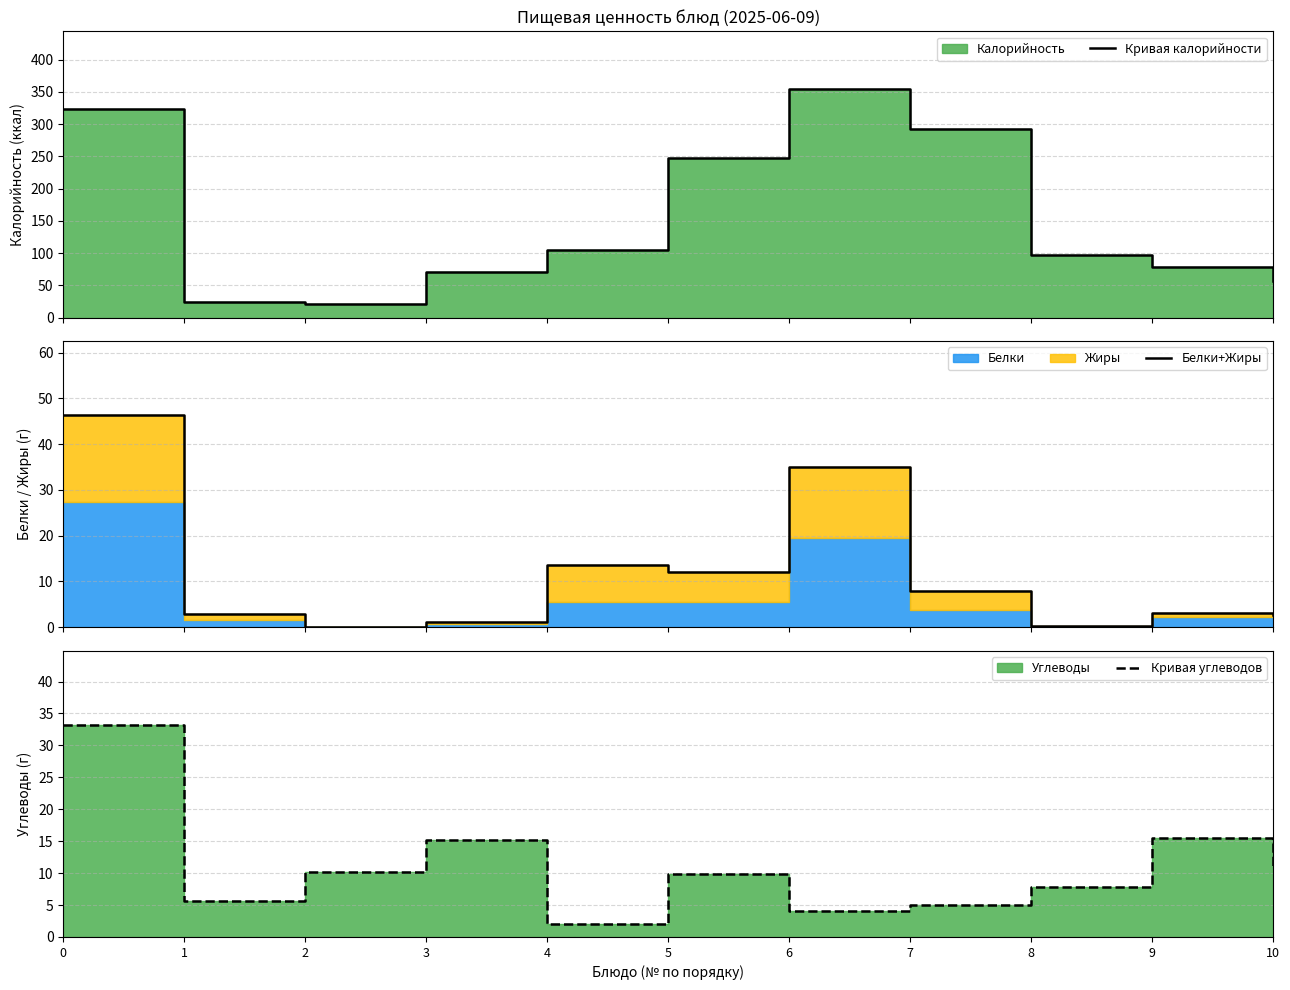

Reading left to right, extract all data points from this chart.

Кривая калорийности: 0=323.0	1=24.0	2=21.0	3=70.2	4=105.0	5=246.9	6=355.0	7=291.7	8=96.8	9=78.0	10=56.0
Белки+Жиры: 0=46.3	1=2.8	2=0.1	3=1.2	4=13.7	5=12.1	6=35.0	7=8.0	8=0.4	9=3.2	10=2.6
Кривая углеводов: 0=33.2	1=5.6	2=10.2	3=15.2	4=2.1	5=9.9	6=4.1	7=5.0	8=7.9	9=15.5	10=10.9